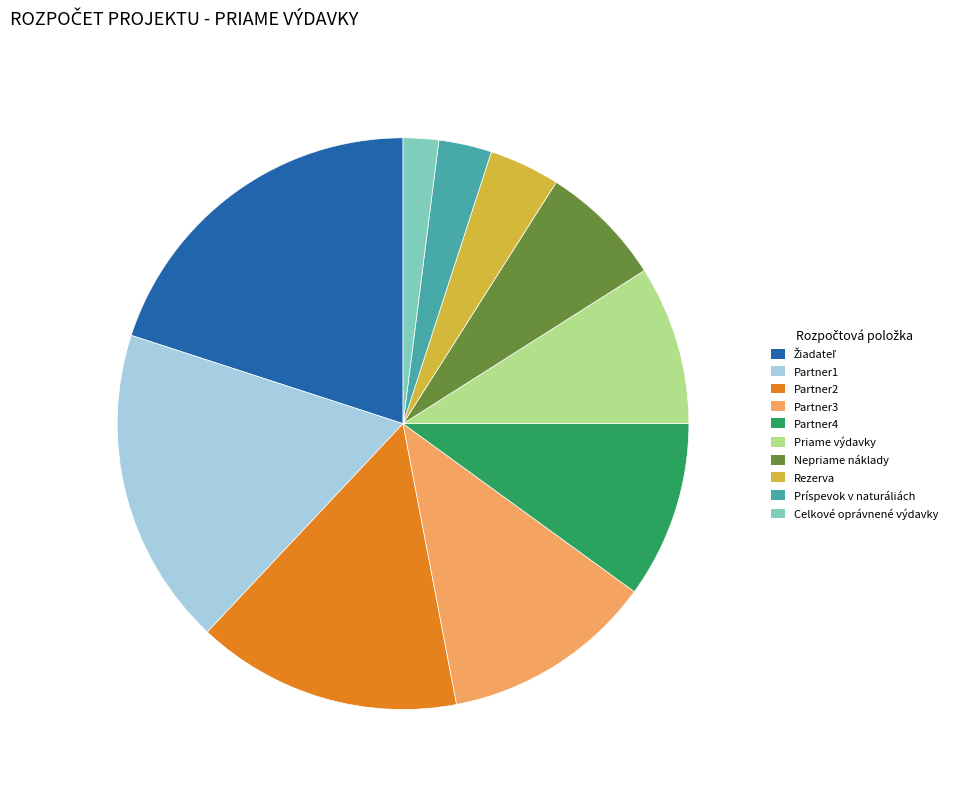

The Príspevok v naturáliách slice represents 3% of the pie. True or false?

True